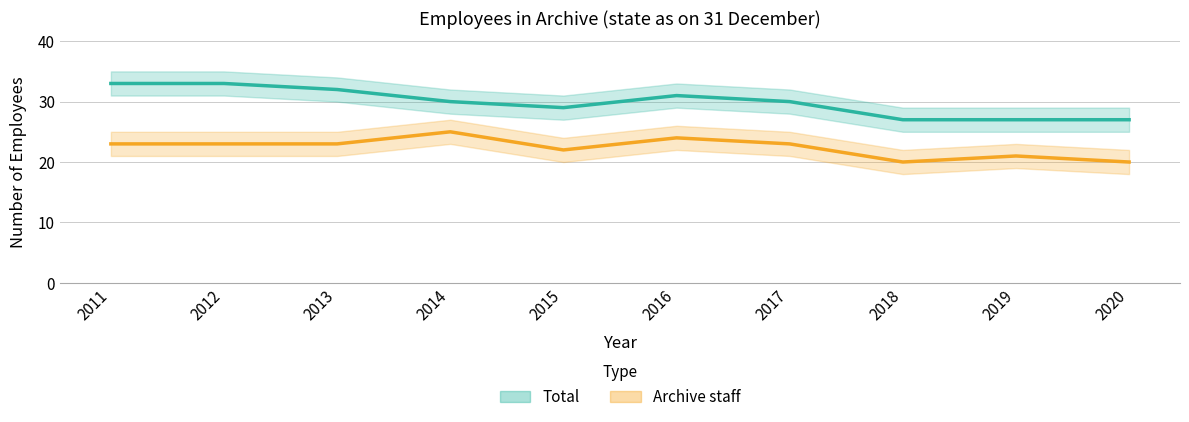

At 2013, list the series in order from largest to smallest.

Total, Archive staff